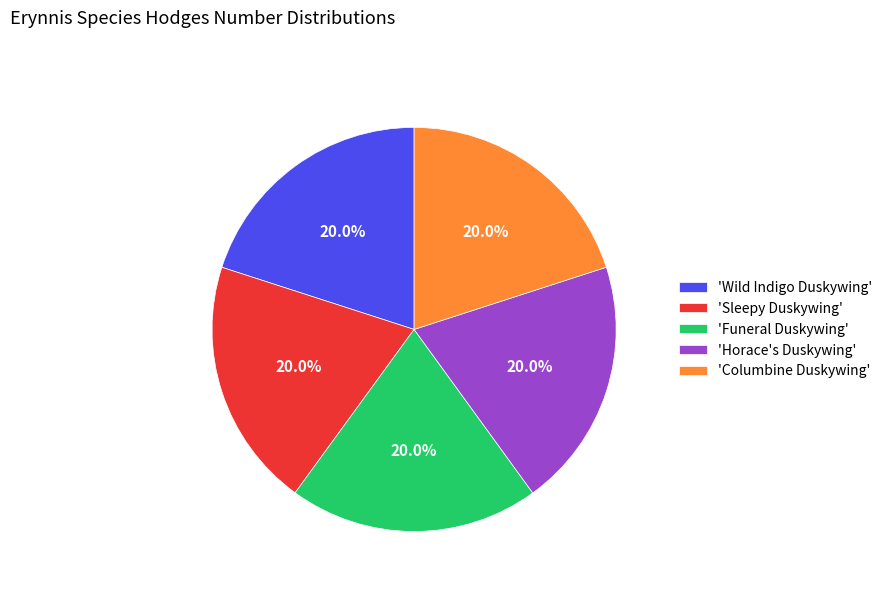

Does any single category account for the majority?

No